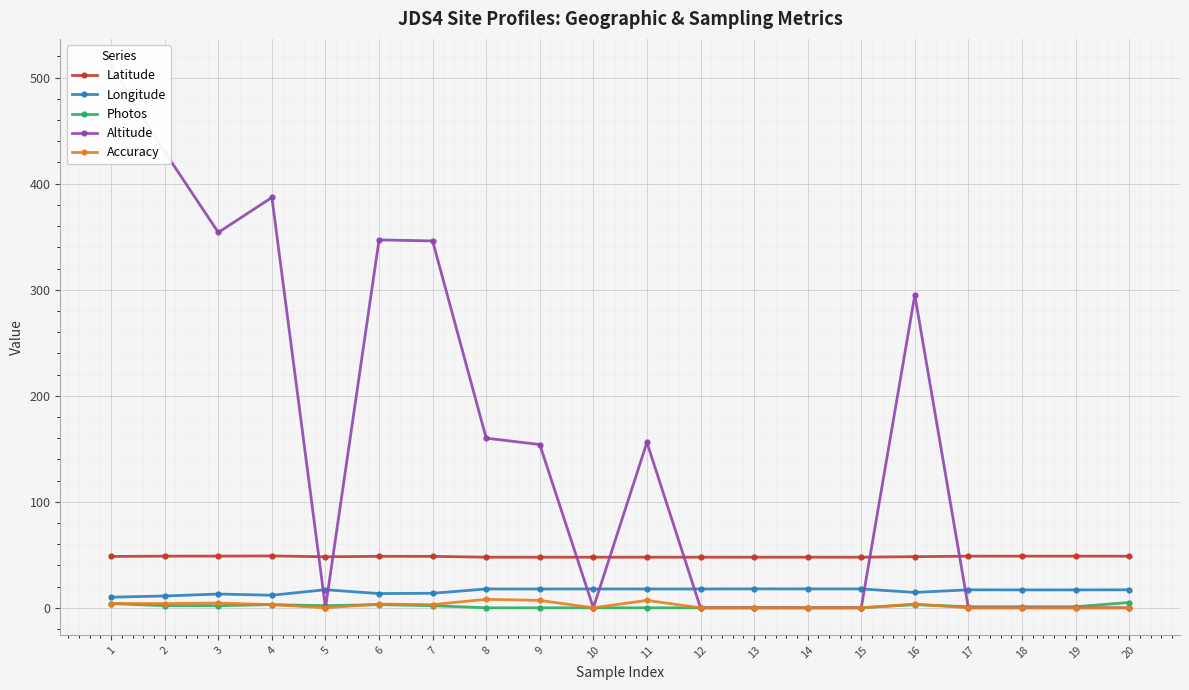

What value does the Accuracy series have at 6?

3.5